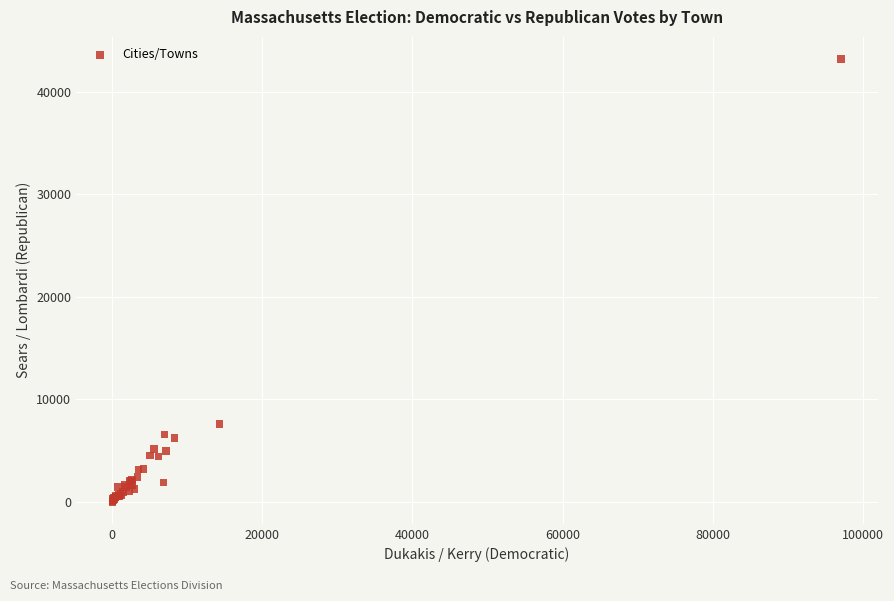

What Y value in the scatter plot is closest to 21613?

7577